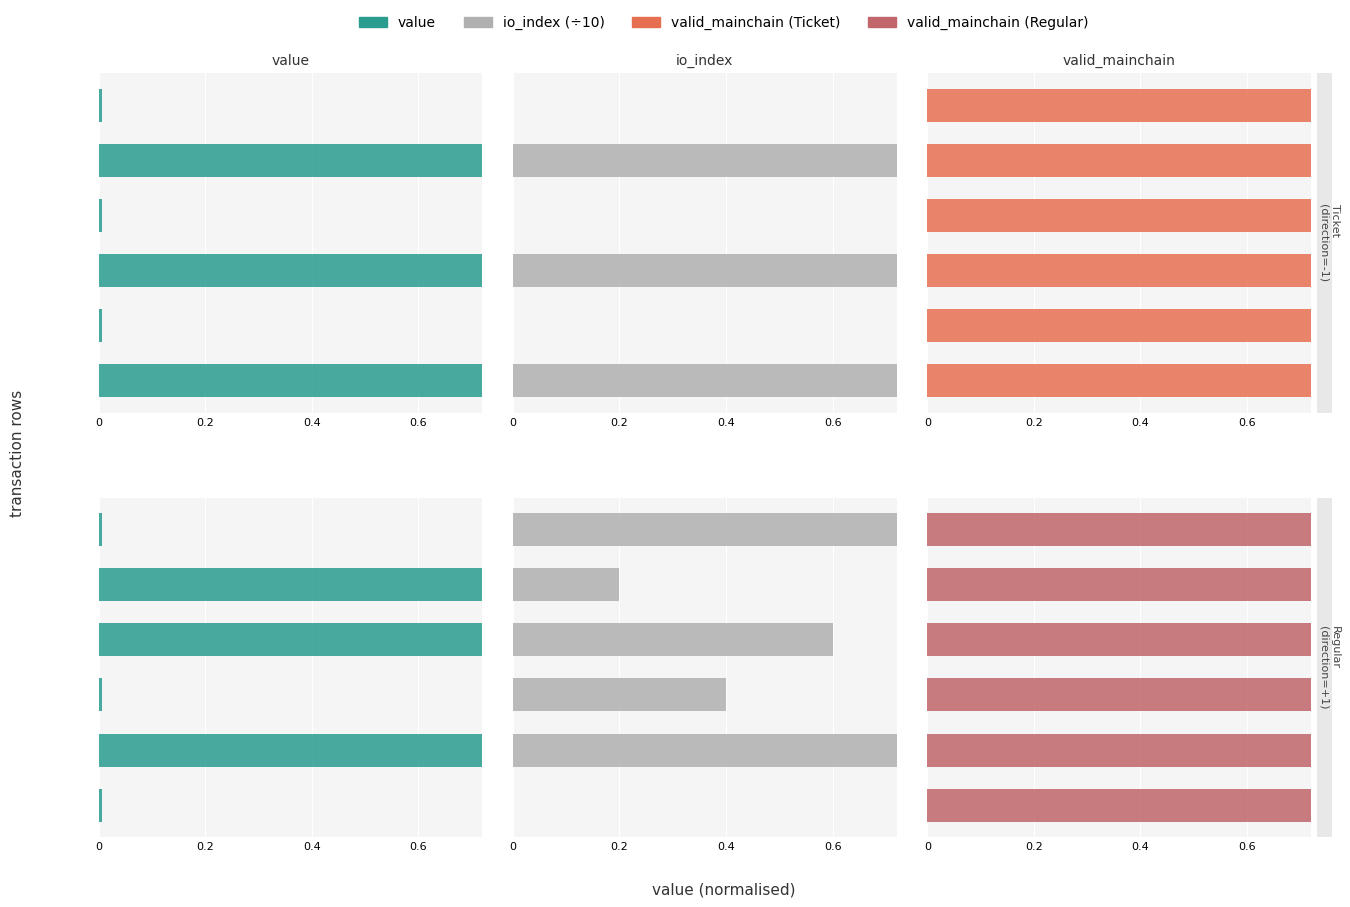

How many bars are there in total?

18